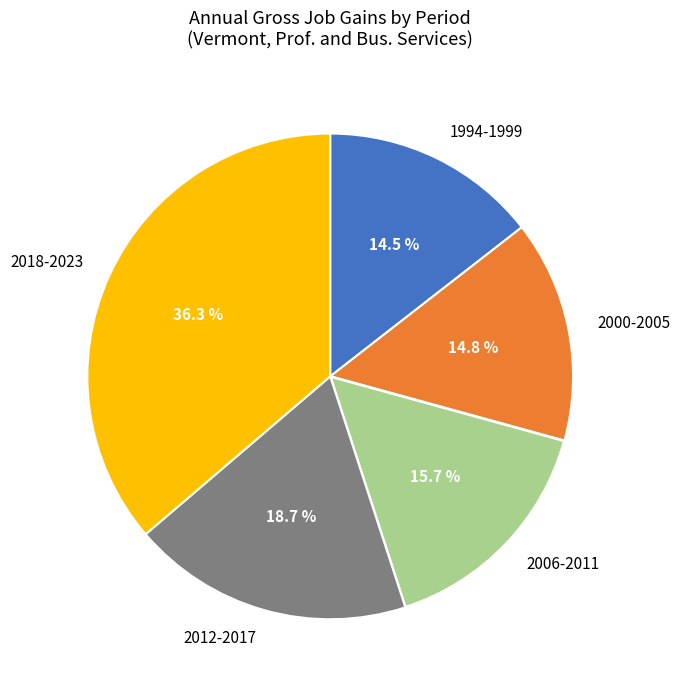

Is there any slice that represents more than half of the pie?

No